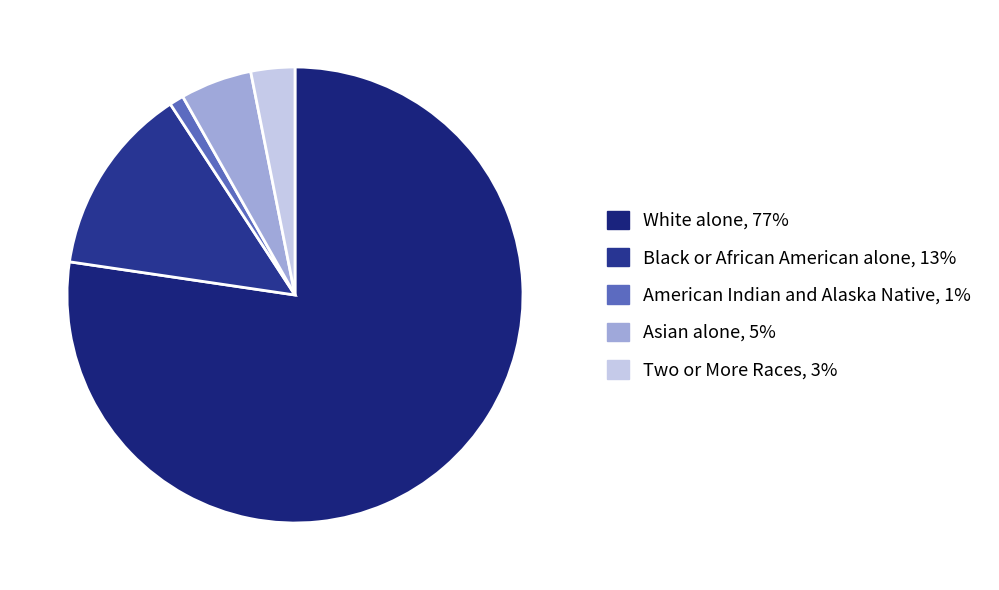

What portion of the pie excludes Black or African American alone?

86.5%